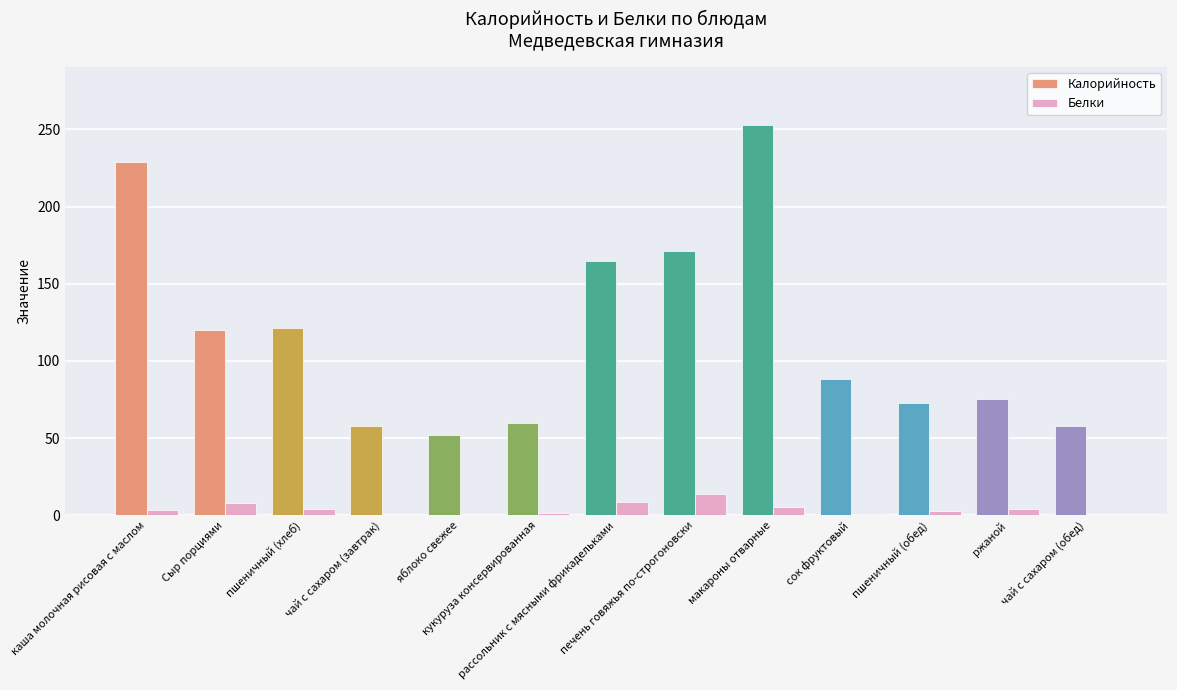

Which series has the largest total across all categories?

Калорийность